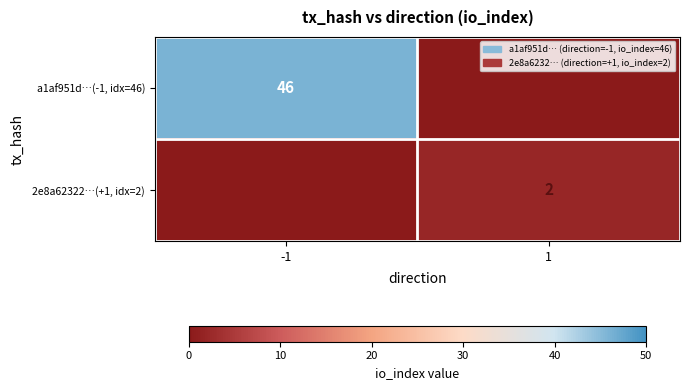

The a1af951d…(-1, idx=46) series shows 13 at -1. True or false?

False